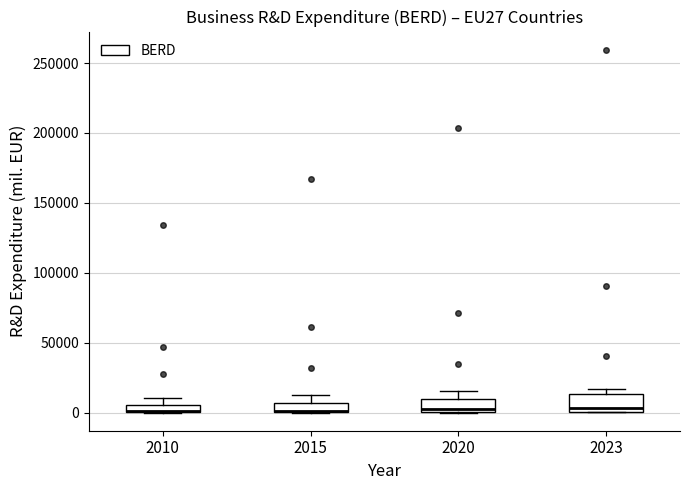

Where is the lower edge of the box at x = 2020 on the y-axis? The values are not printed on the chart, so give them approximately, as read against the axis.

0